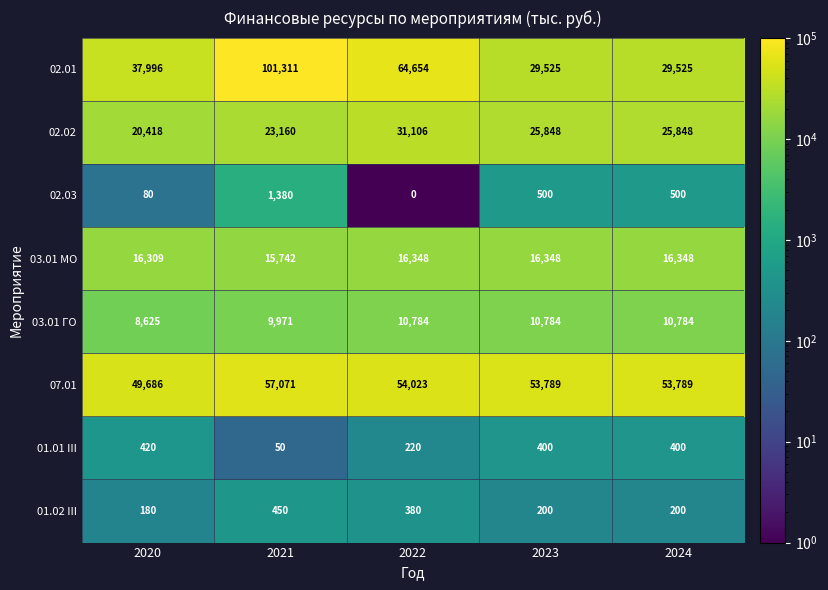

What is the difference between the 01.01 III values at 2021 and 2020?

370